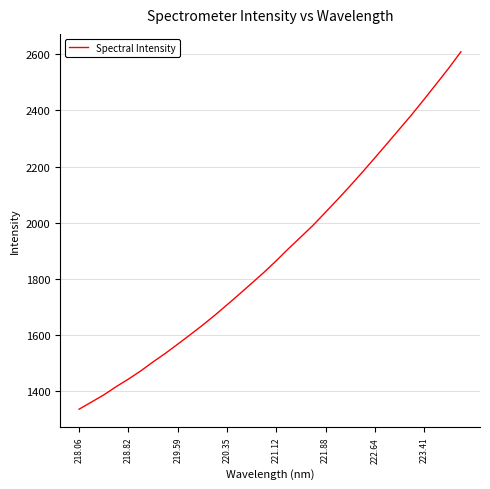

How many lines are shown in the chart?

1